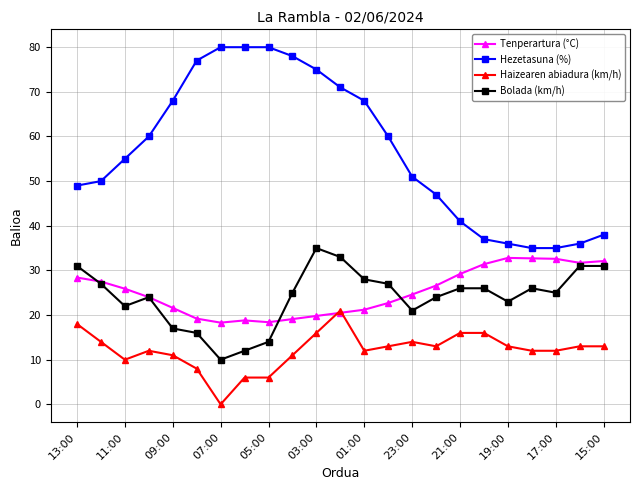

Count the number of data series in this chart.

4